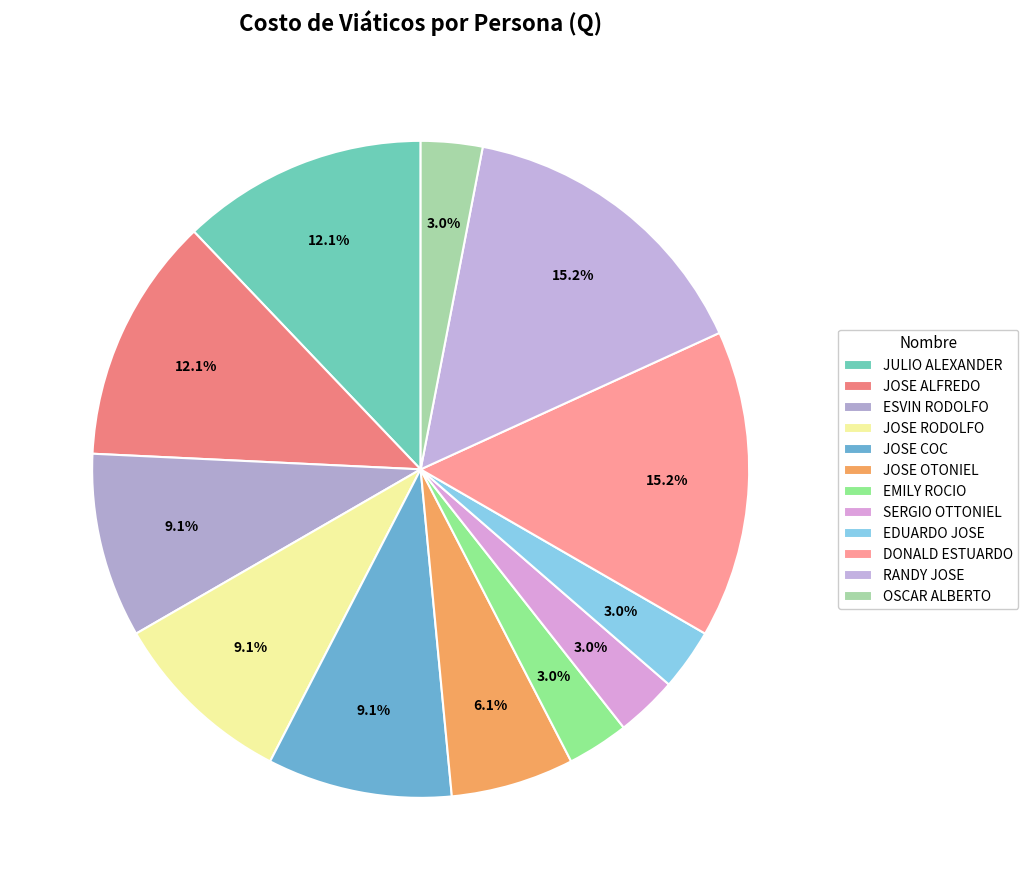

To the nearest percent, what is the difference between the largest and smallest slice percentages?

12%